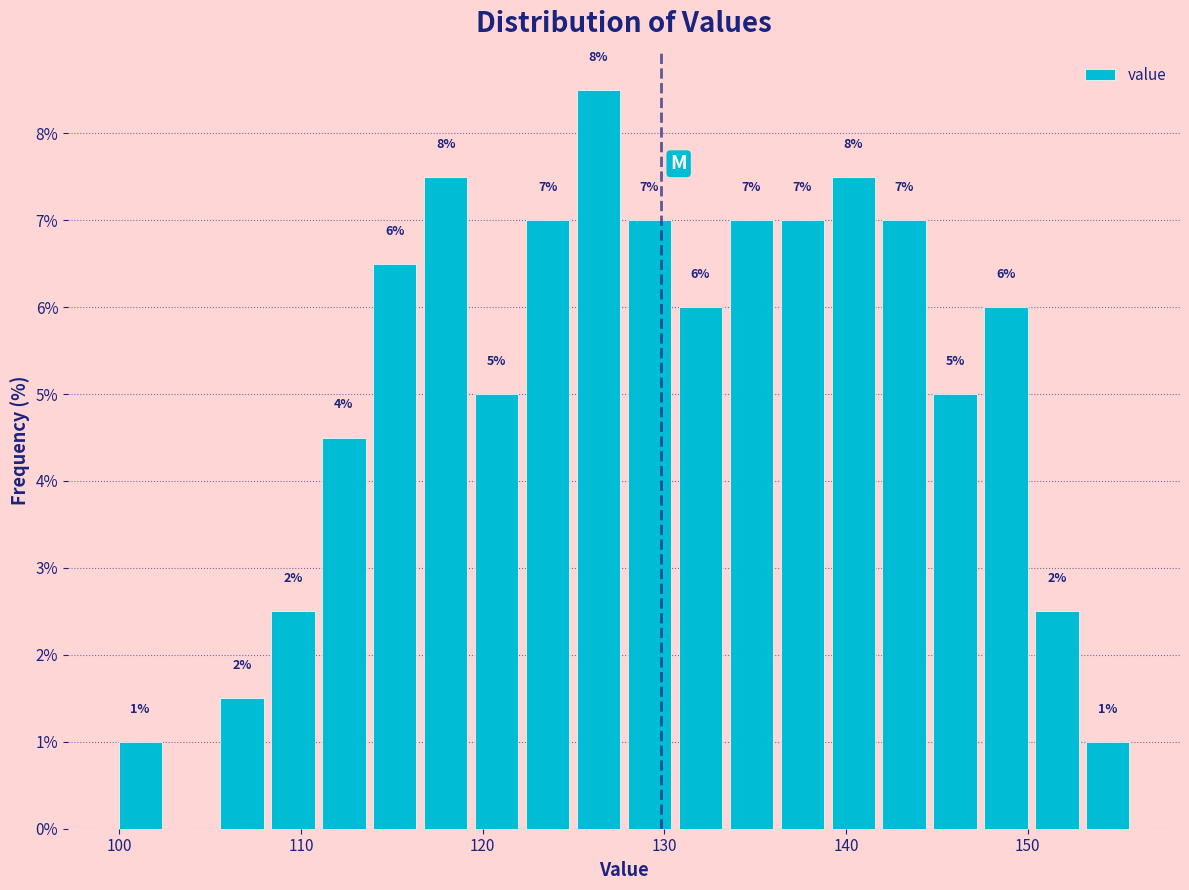

Read against the x-axis, roughly where is the centre of the tallest bar?

126